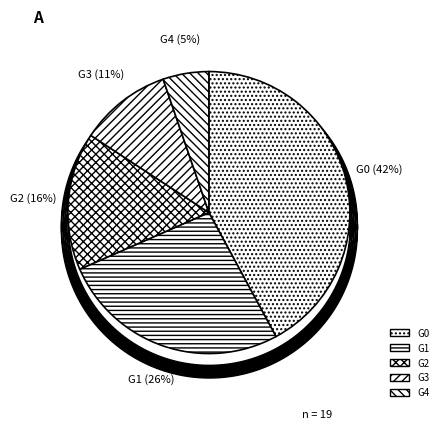

Which slice is the largest?

G0